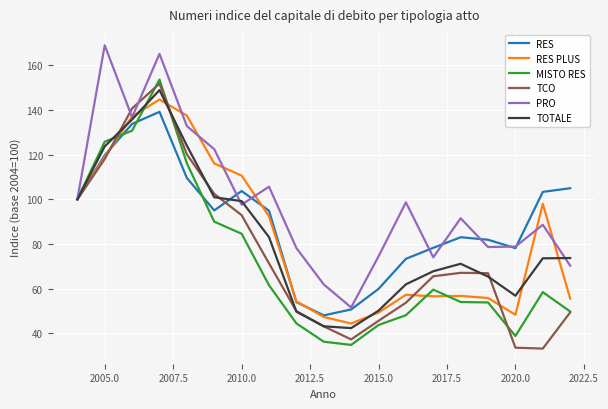

How many categories are shown in the chart?

19